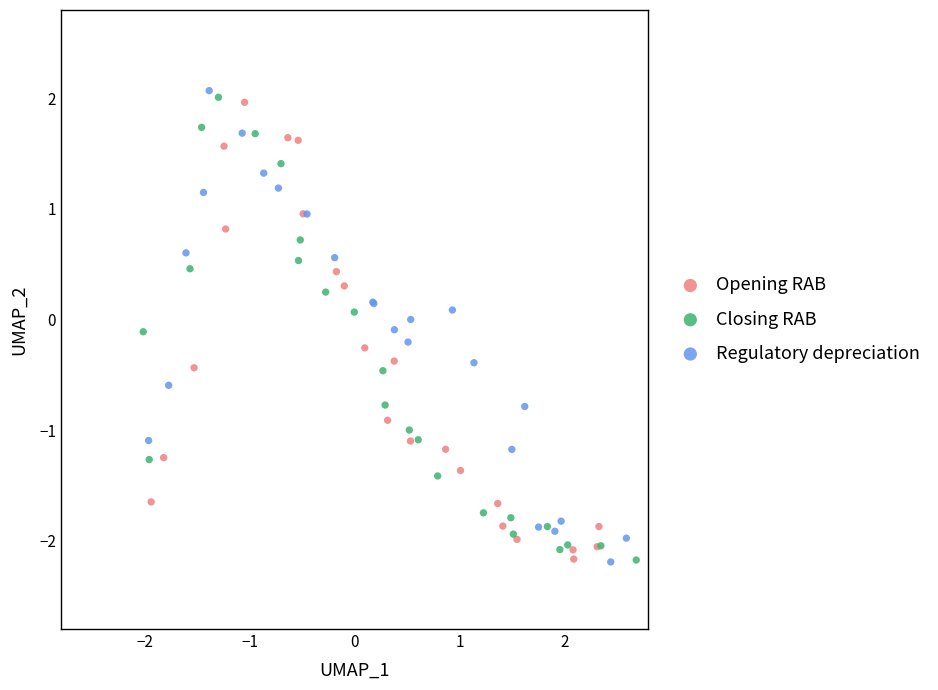

What are all the series names shown in the legend?

Opening RAB, Closing RAB, Regulatory depreciation